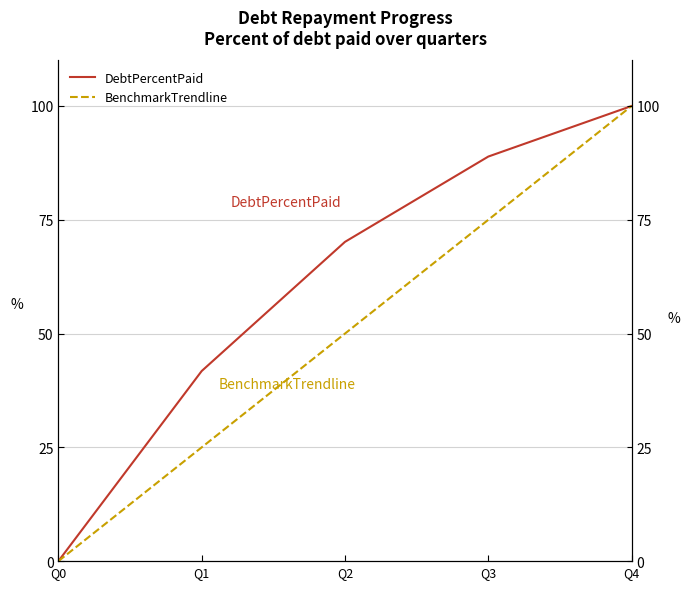

The value of DebtPercentPaid at Q4 is 37.0. True or false?

False